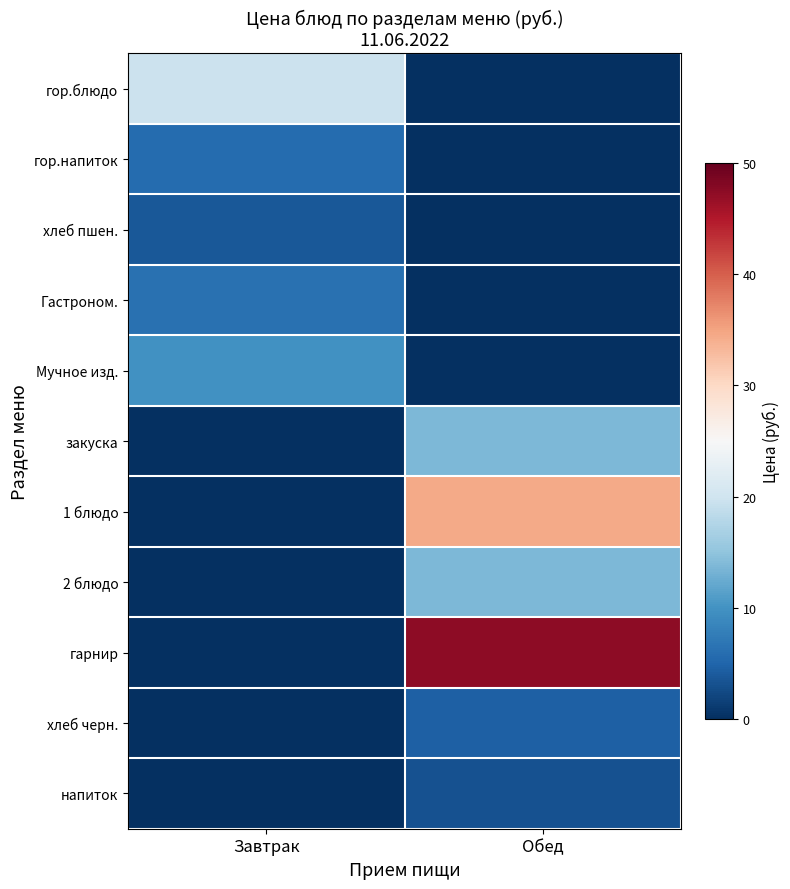

At which category is the sum across all series the highest?

Обед